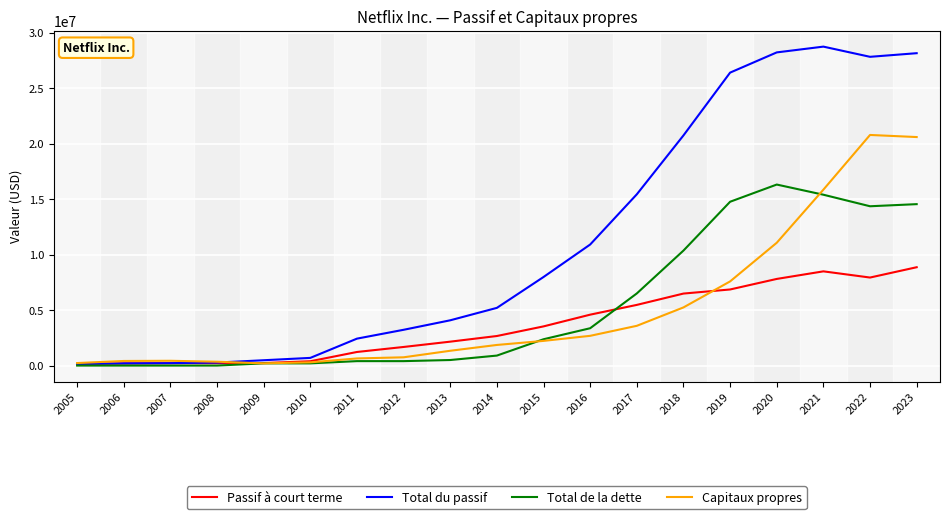

Is the value of Capitaux propres at 2022 greater than the value of Total du passif at 2010?

Yes